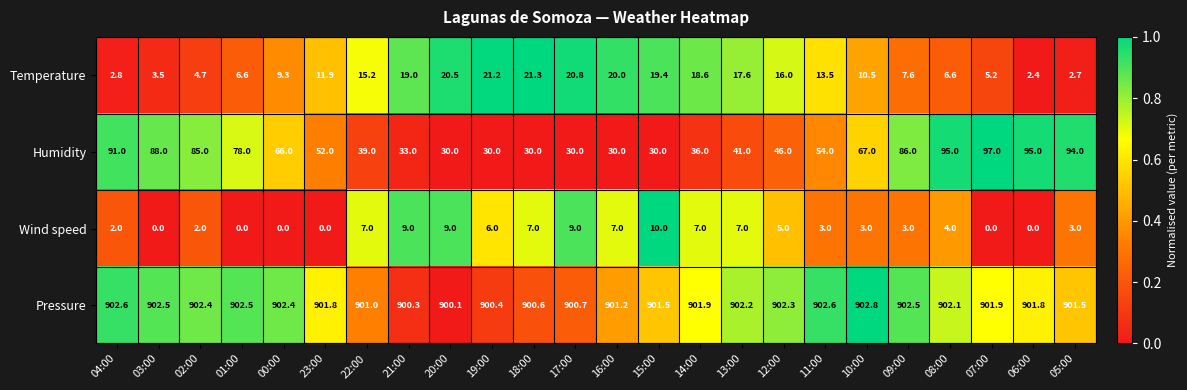

At 22:00, list the series in order from largest to smallest.

Pressure, Humidity, Temperature, Wind speed